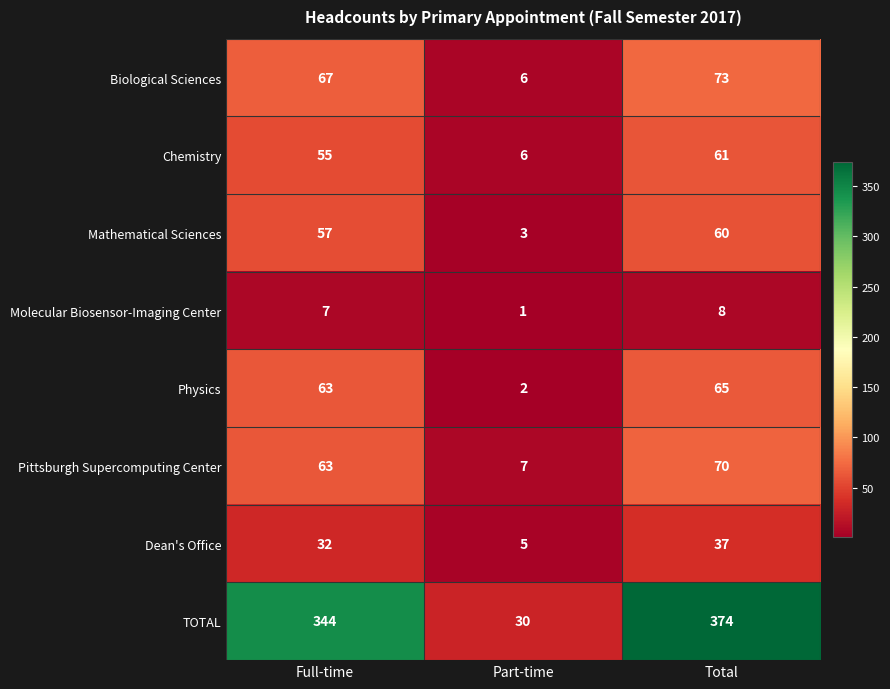

Reading left to right, transcribe all the data shown in this chart.

Biological Sciences: Full-time=67	Part-time=6	Total=73
Chemistry: Full-time=55	Part-time=6	Total=61
Mathematical Sciences: Full-time=57	Part-time=3	Total=60
Molecular Biosensor-Imaging Center: Full-time=7	Part-time=1	Total=8
Physics: Full-time=63	Part-time=2	Total=65
Pittsburgh Supercomputing Center: Full-time=63	Part-time=7	Total=70
Dean's Office: Full-time=32	Part-time=5	Total=37
TOTAL: Full-time=344	Part-time=30	Total=374